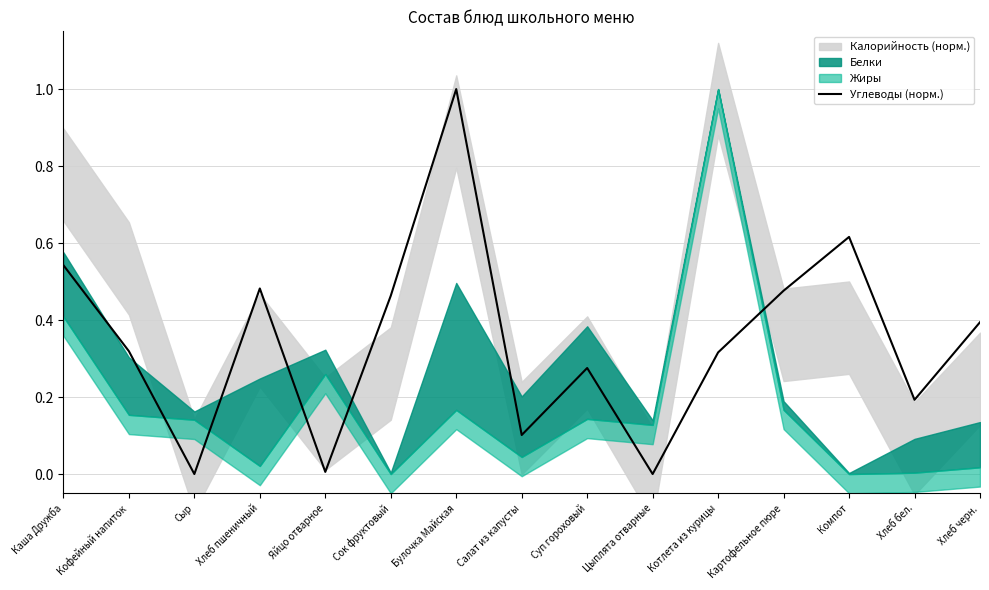

Which category has the highest value in the Углеводы (норм.) series?

Булочка Майская